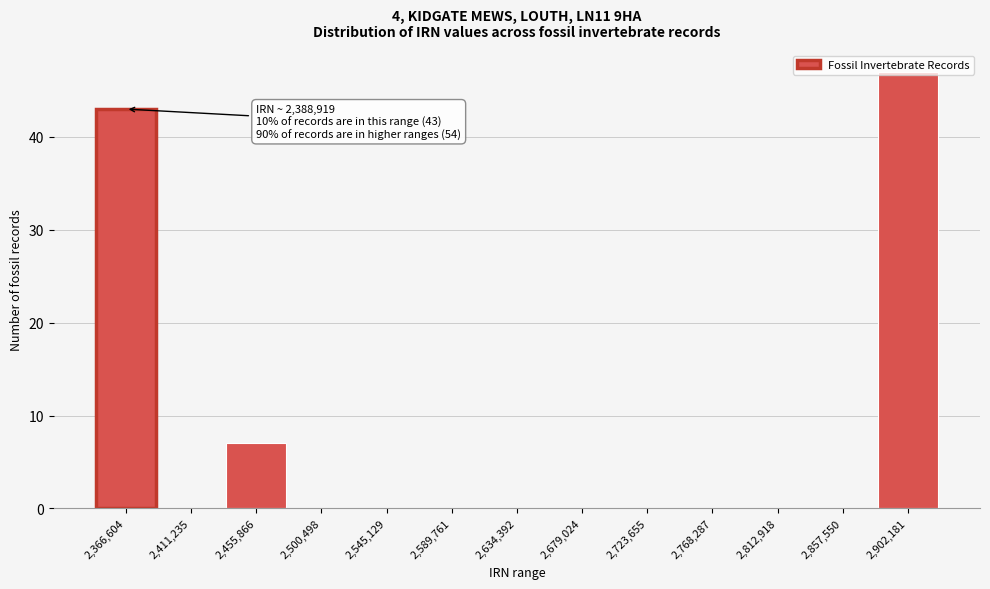

Where is the data nearest to the value 23?

2,455,866